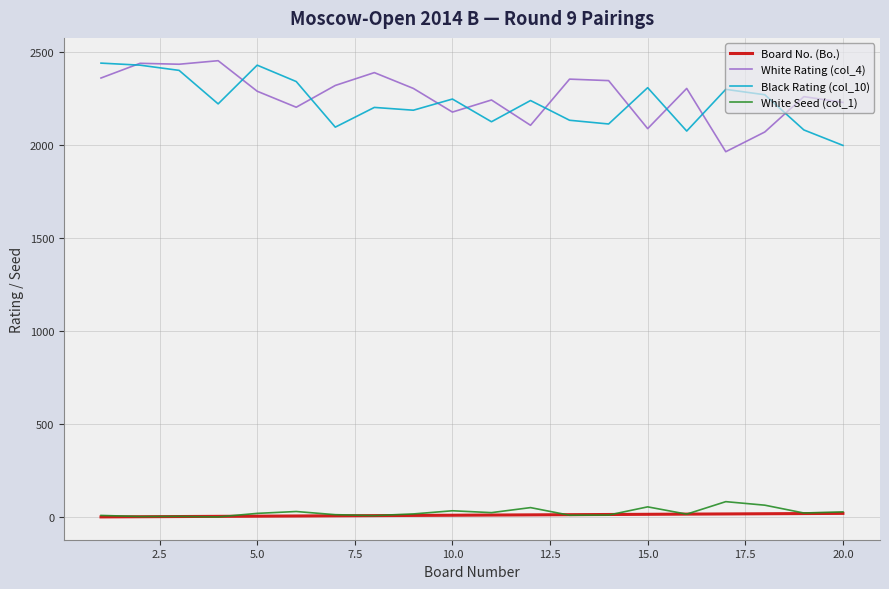

At how many categories does at least one series exceed 938?

20